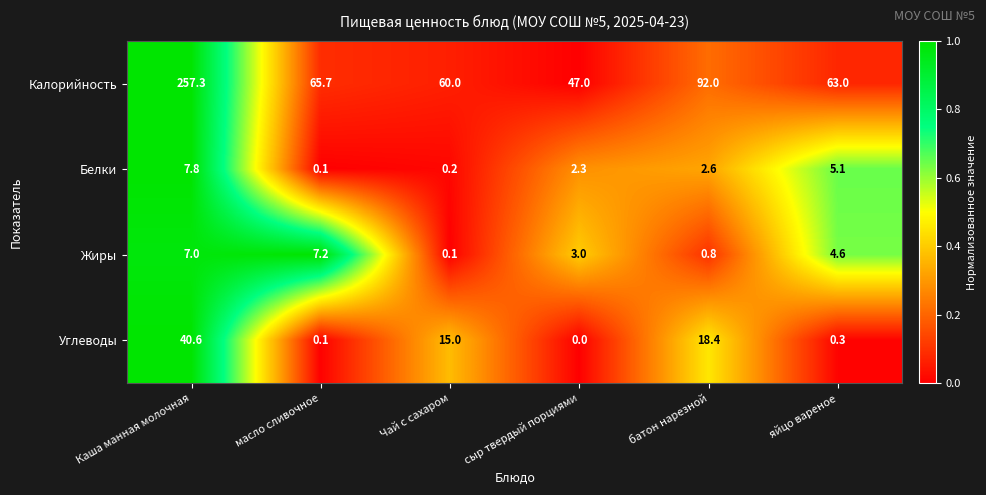

Which series changed the most between масло сливочное and батон нарезной?

Калорийность